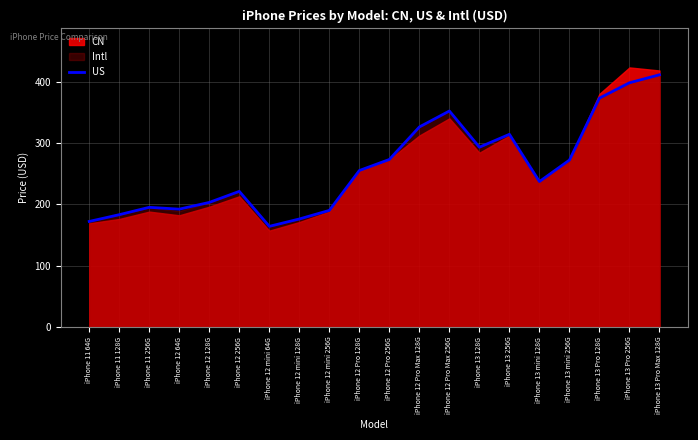

Where does the data first go above 255?

iPhone 12 Pro 256G